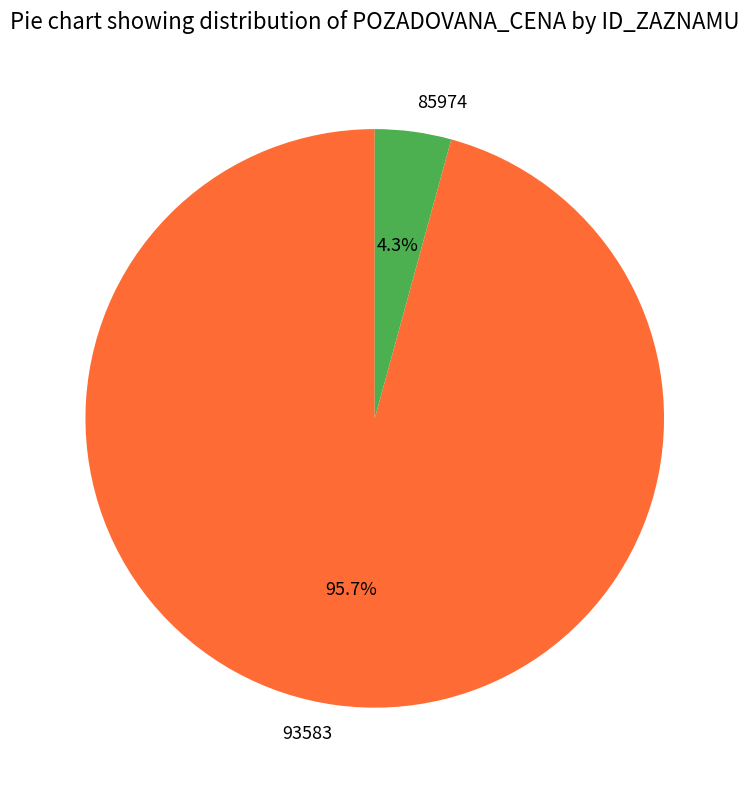

Is the sum of 85974 and 93583 greater than half?

Yes